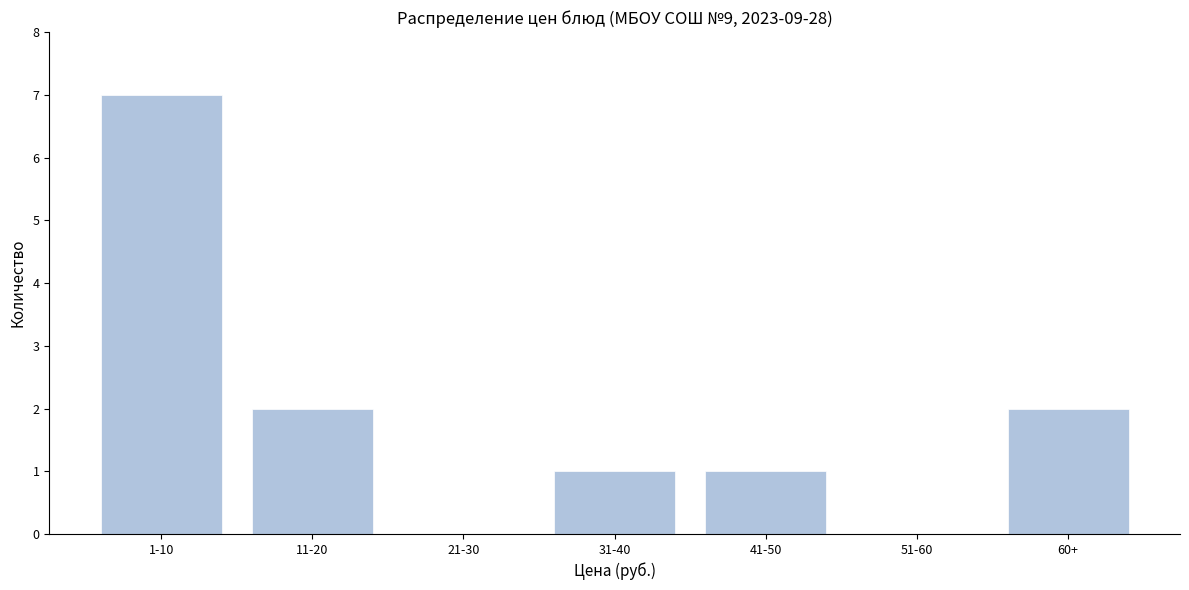

Reading left to right, extract all data points from this chart.

1-10=7	11-20=2	21-30=0	31-40=1	41-50=1	51-60=0	60+=2